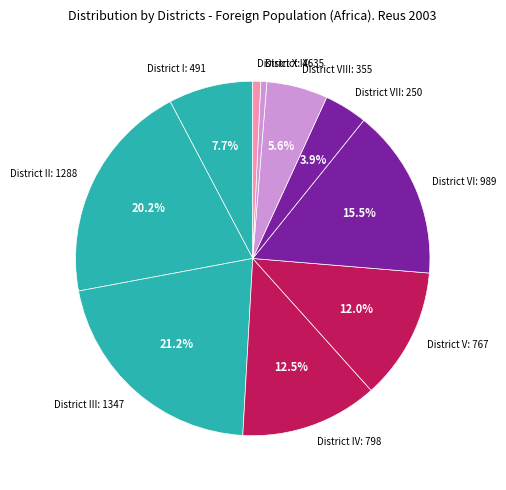

To the nearest percent, what portion does District VIII represent?

6%